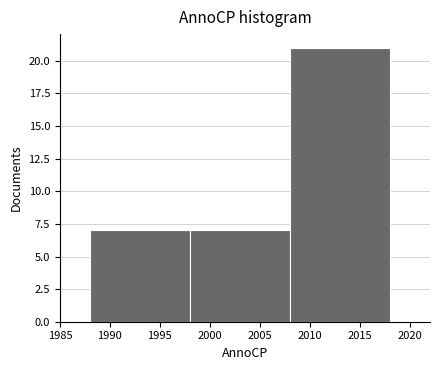

Reading left to right, transcribe this chart: for each bar, give the range it covers on the x-axis and its height. The values are not printed on the chart, so give them approximately, as read against the axis.

1988 to 1998: 7
1998 to 2008: 7
2008 to 2018: 21